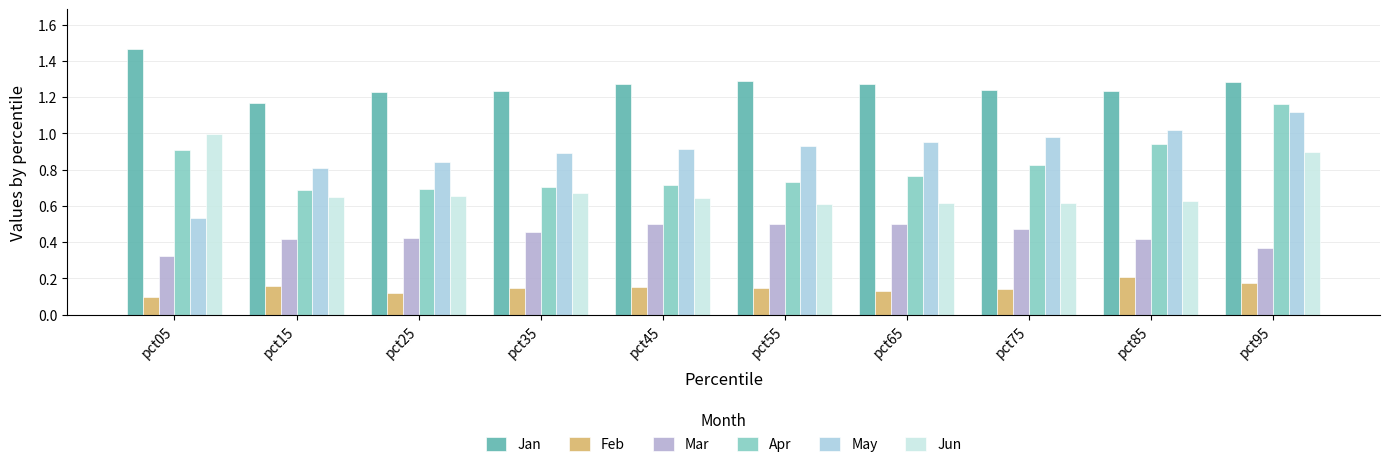

Which label corresponds to the smallest value in the chart?

pct05